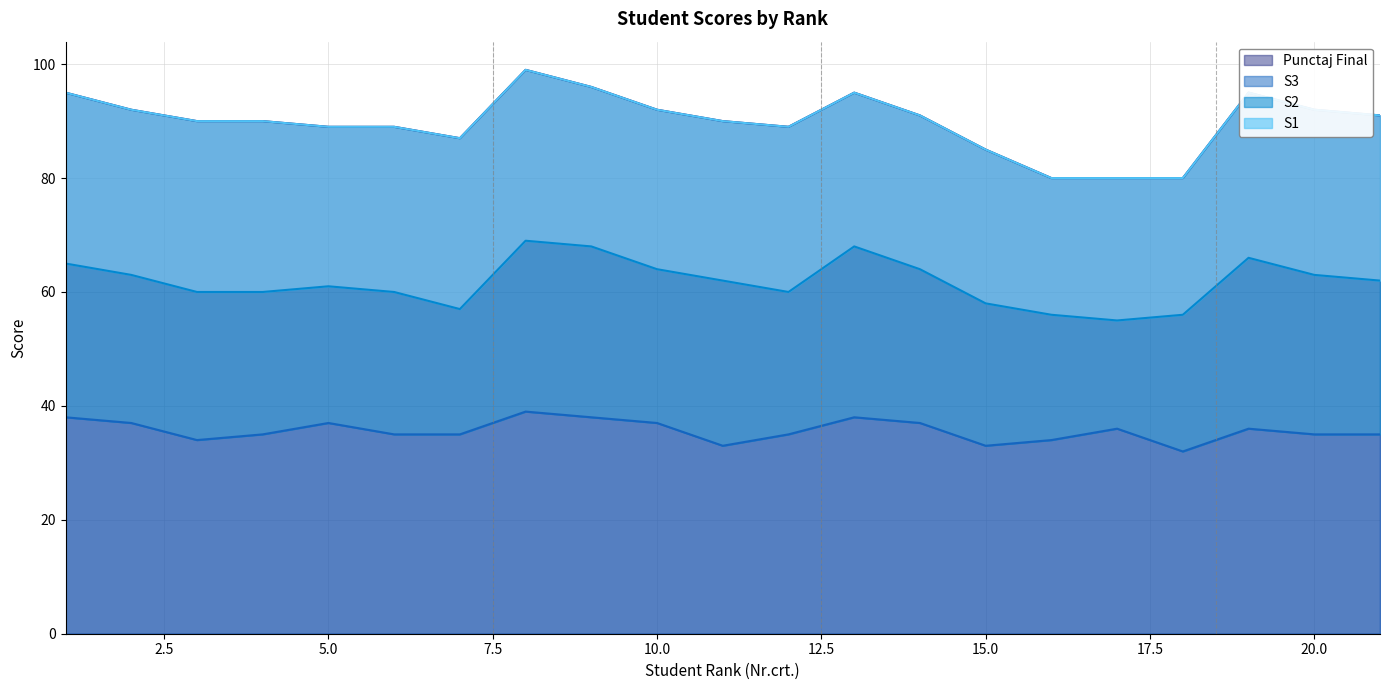

Read the S3 value at 20.0.

35